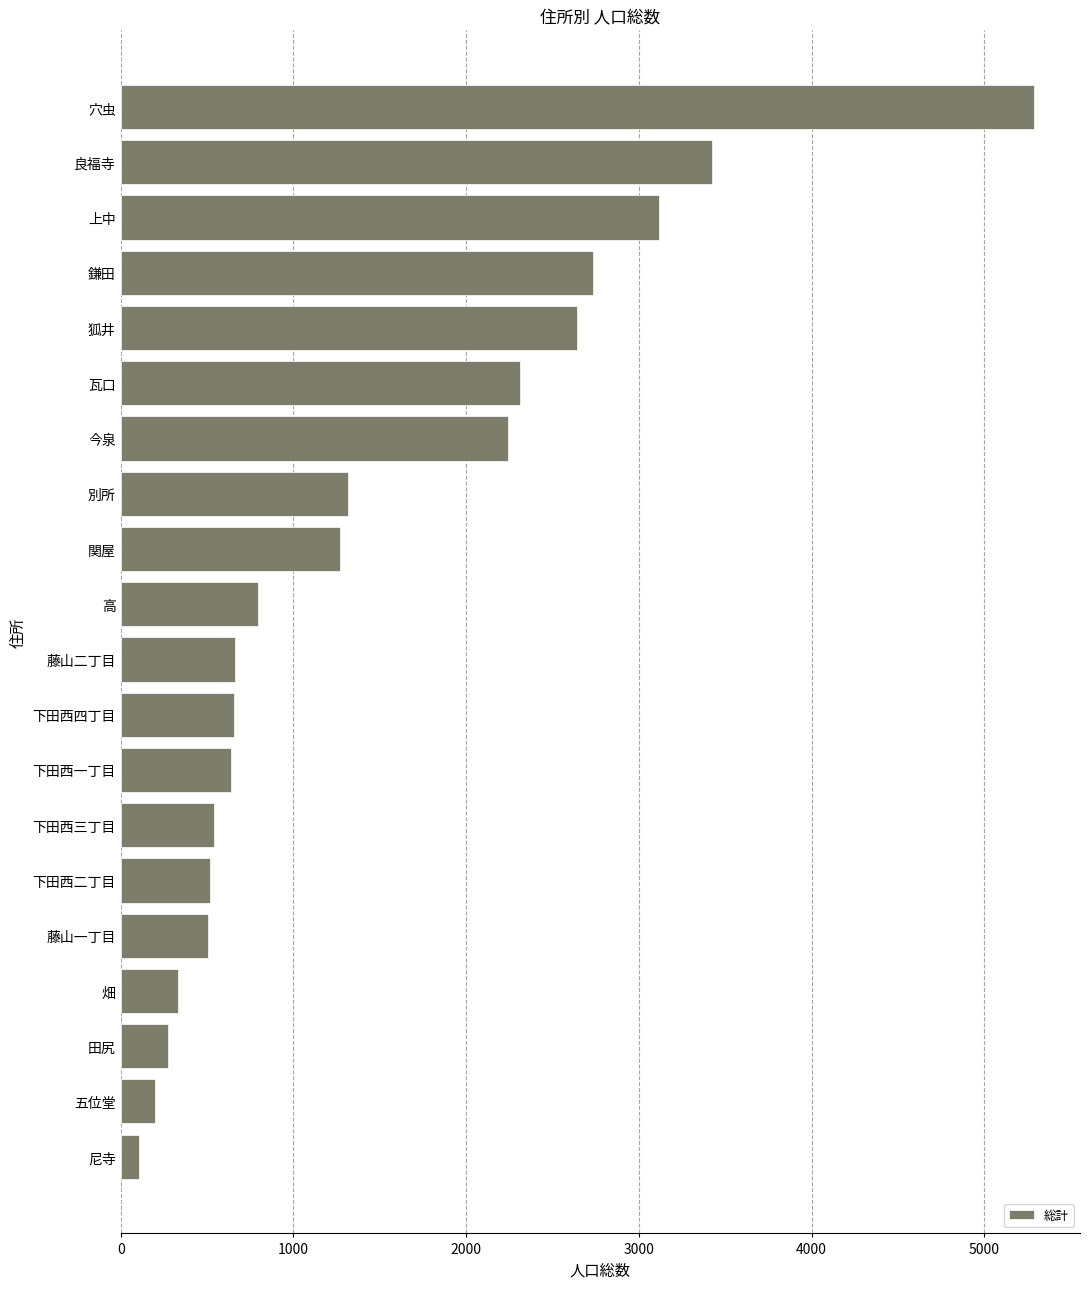

True or false: the data shows 519 at 下田西二丁目.

True